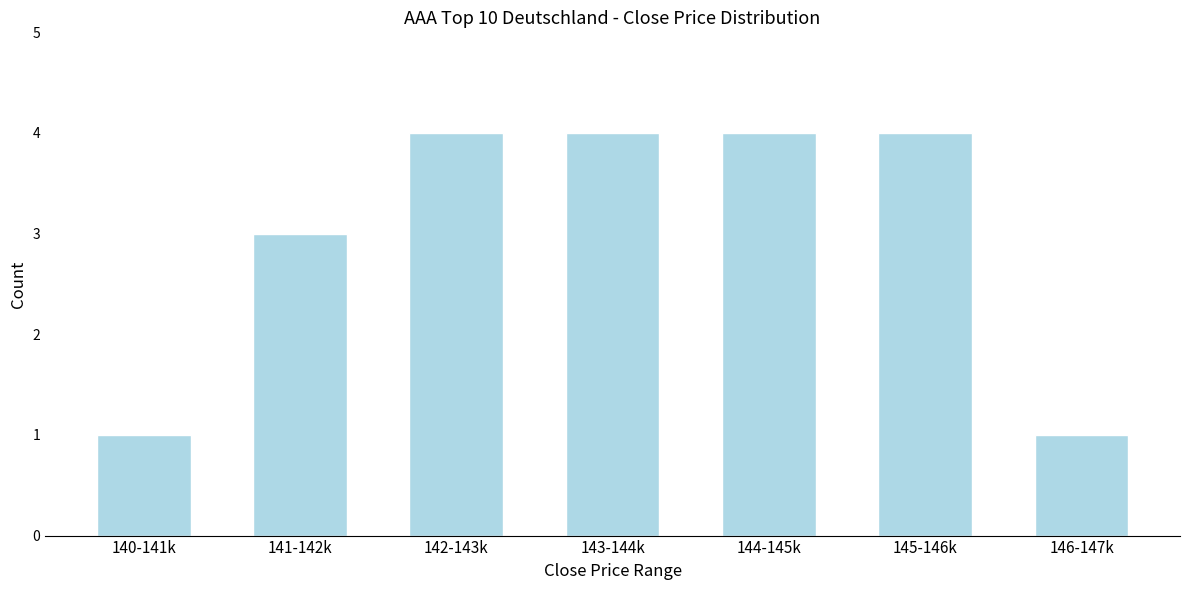

Reading right to left, transcribe all the data shown in this chart.

1	4	4	4	4	3	1